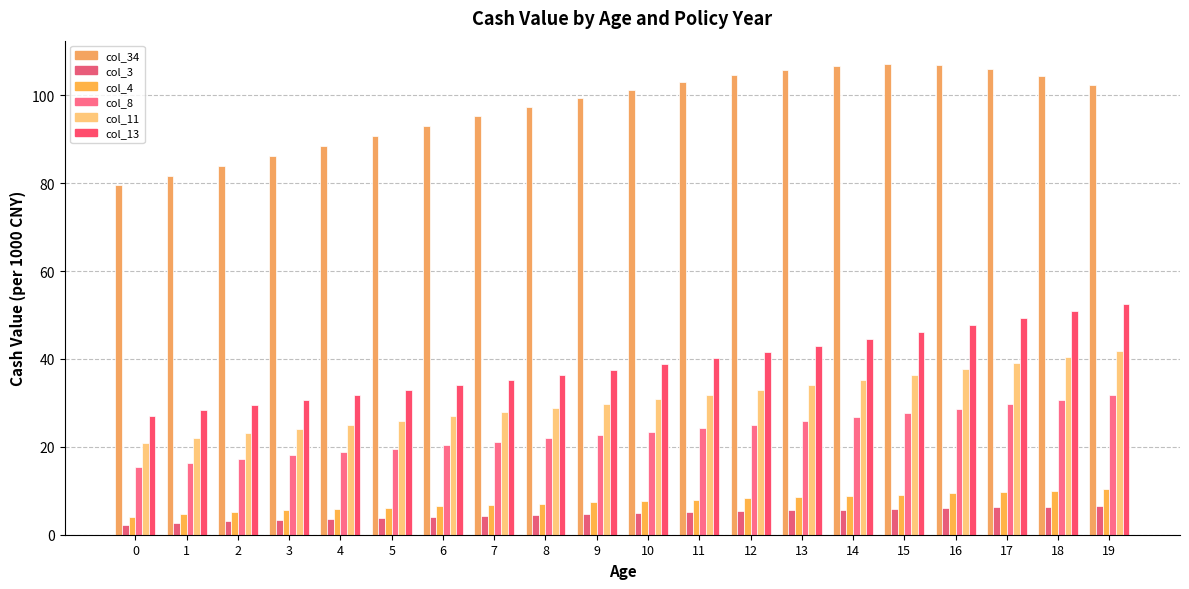

At which label does col_13 reach its peak?

19